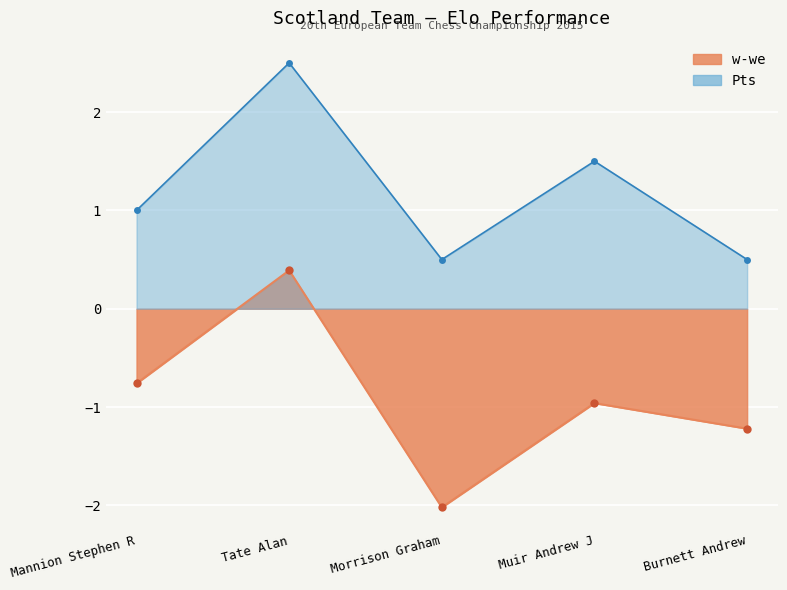

How many distinct data groups are displayed?

1